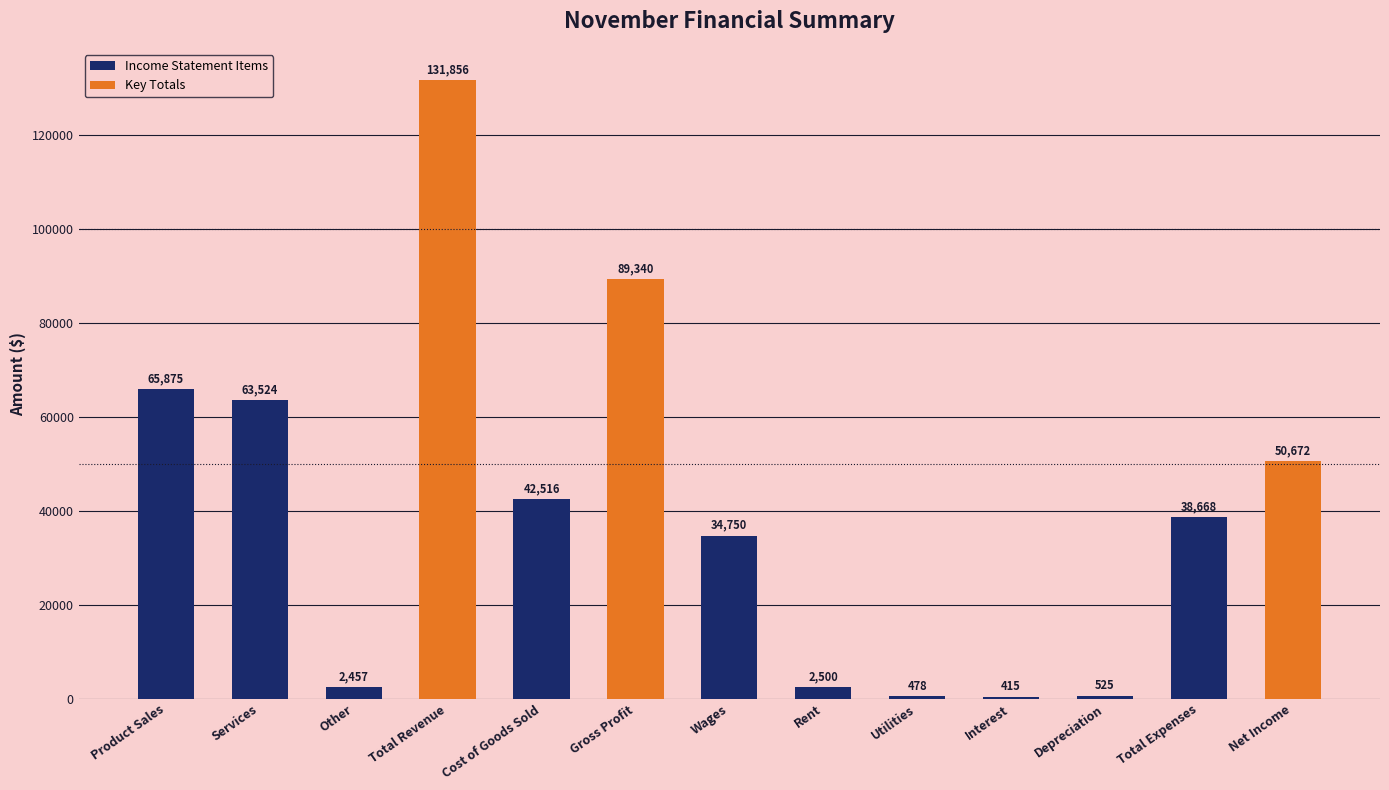

Where is the data nearest to the value 66135?

Product Sales